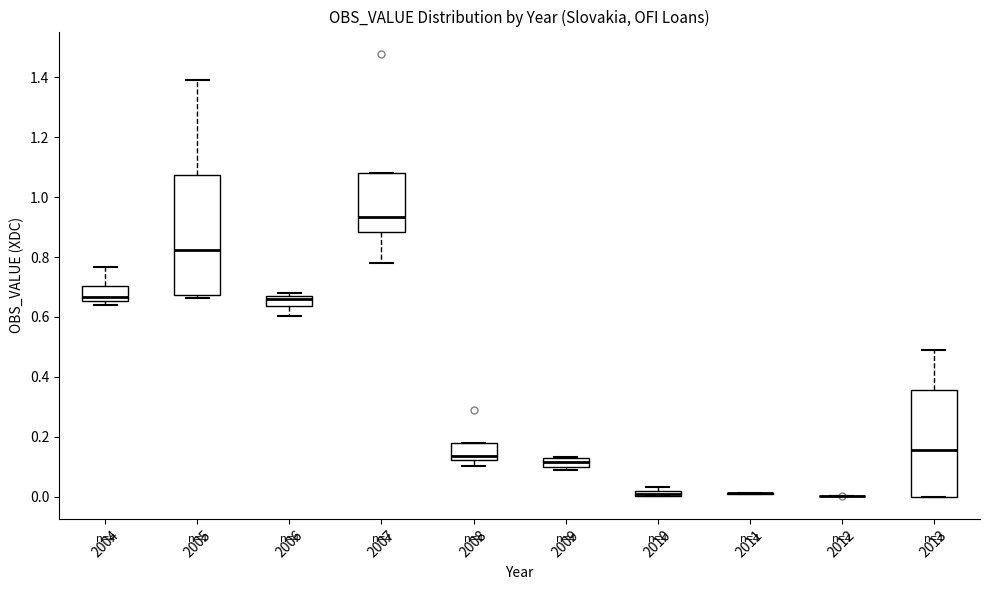

Which box is the tallest, from its lower edge to its upper edge?

2005